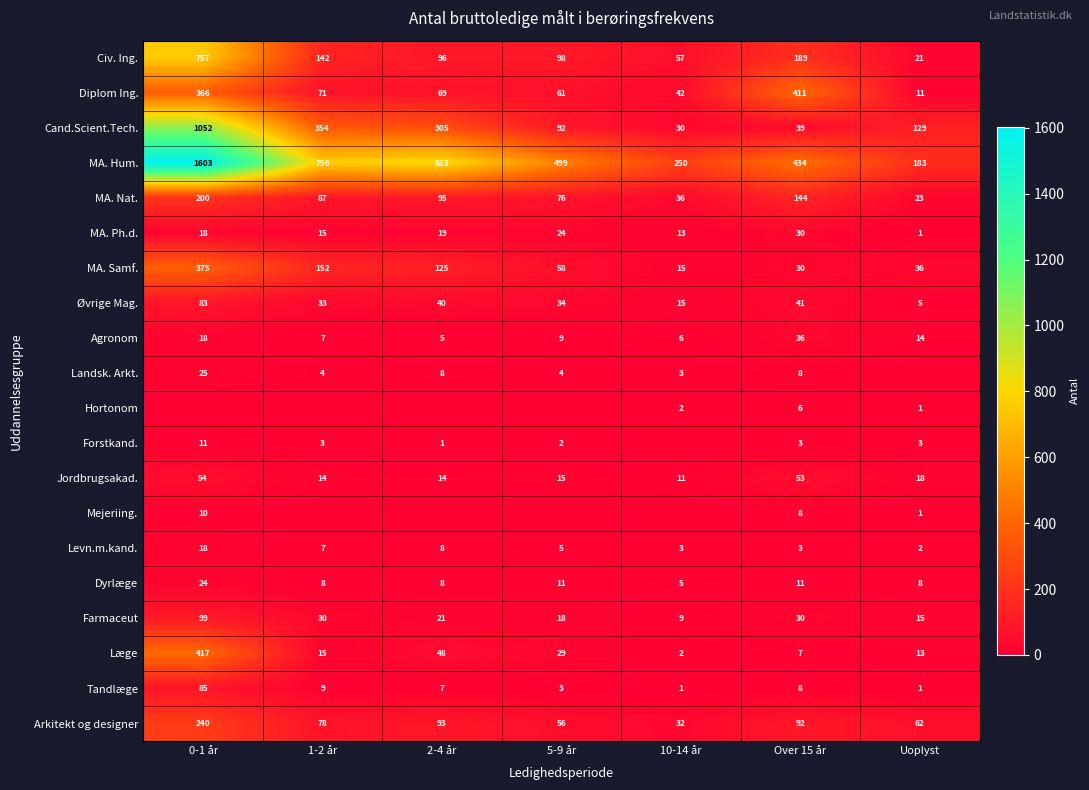

Read the Cand.Scient.Tech. value at 0-1 år.

1052